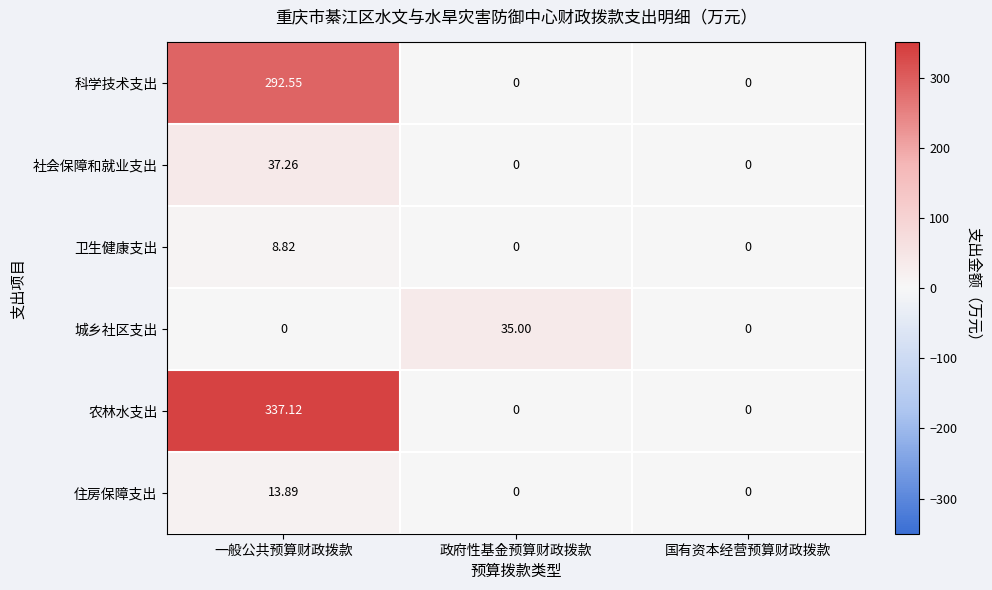

Between 一般公共预算财政拨款 and 国有资本经营预算财政拨款, which series saw the biggest shift?

农林水支出